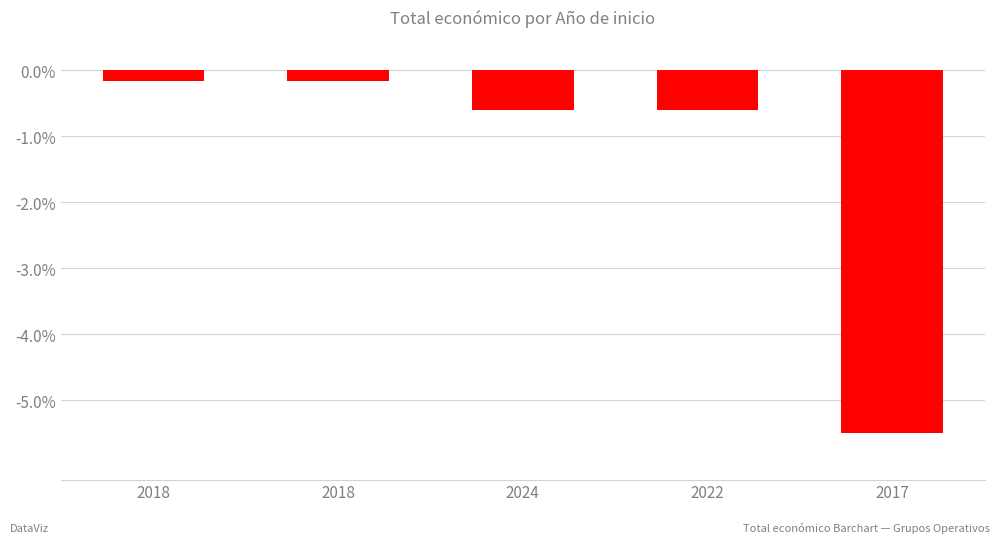

What is the value of the 3rd bar from the left?

-0.6